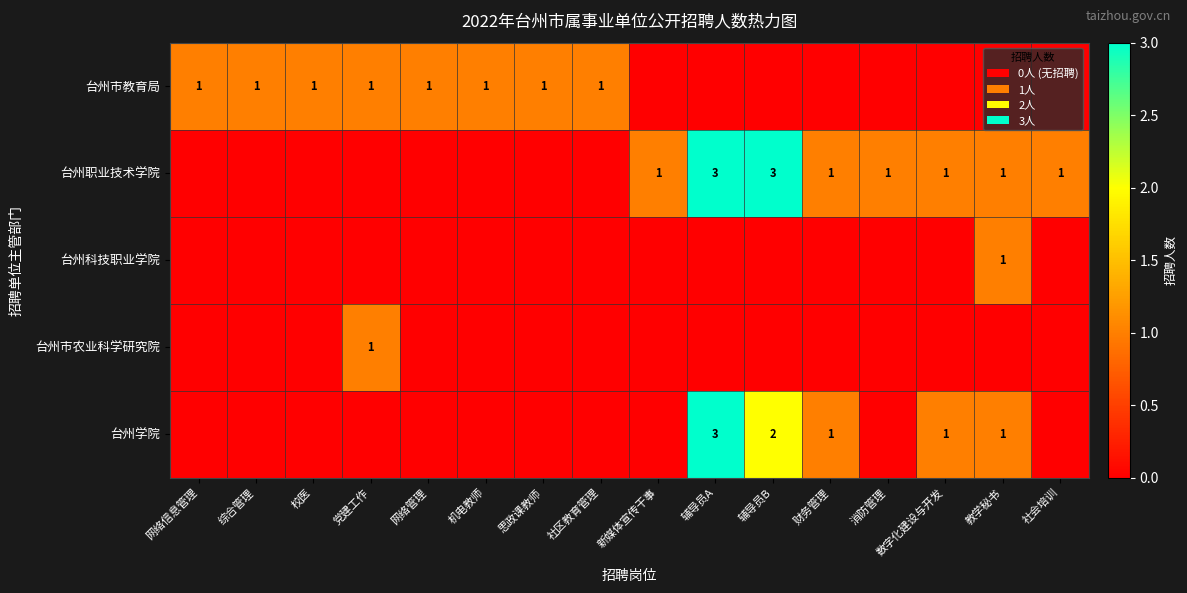

Which category has the highest value across all series?

辅导员A